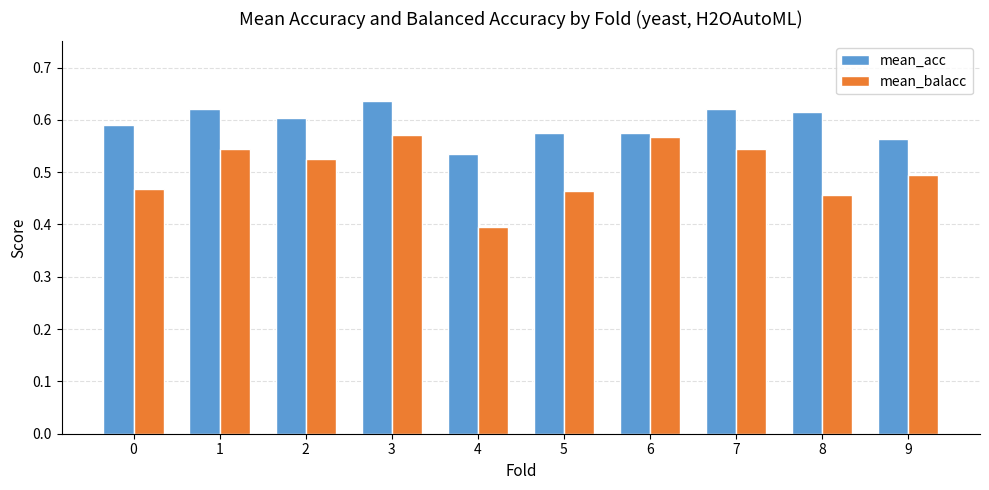

At which category is the sum across all series the highest?

3